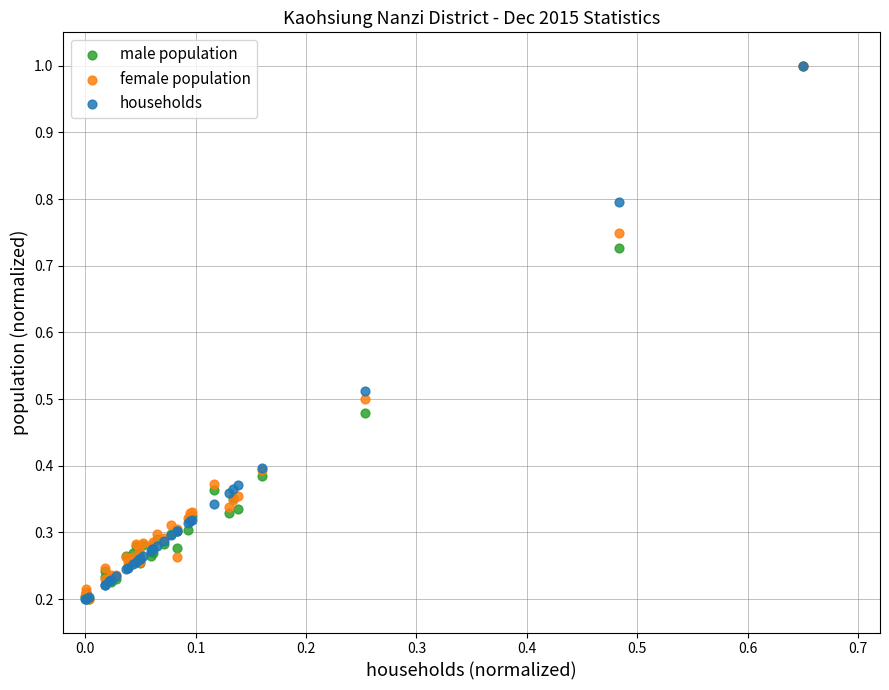

What are all the series names shown in the legend?

male population, female population, households